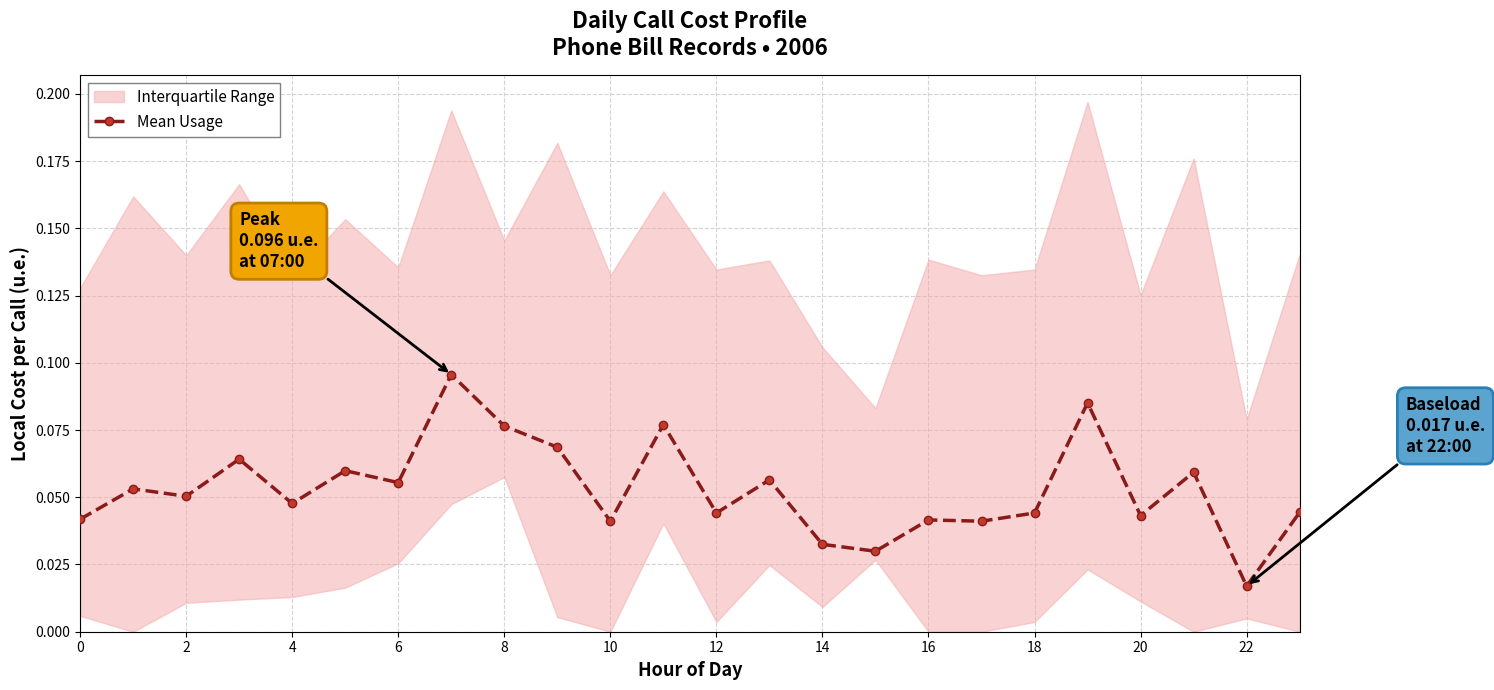

Count the Mean Usage values in the range 0 to 1.

24